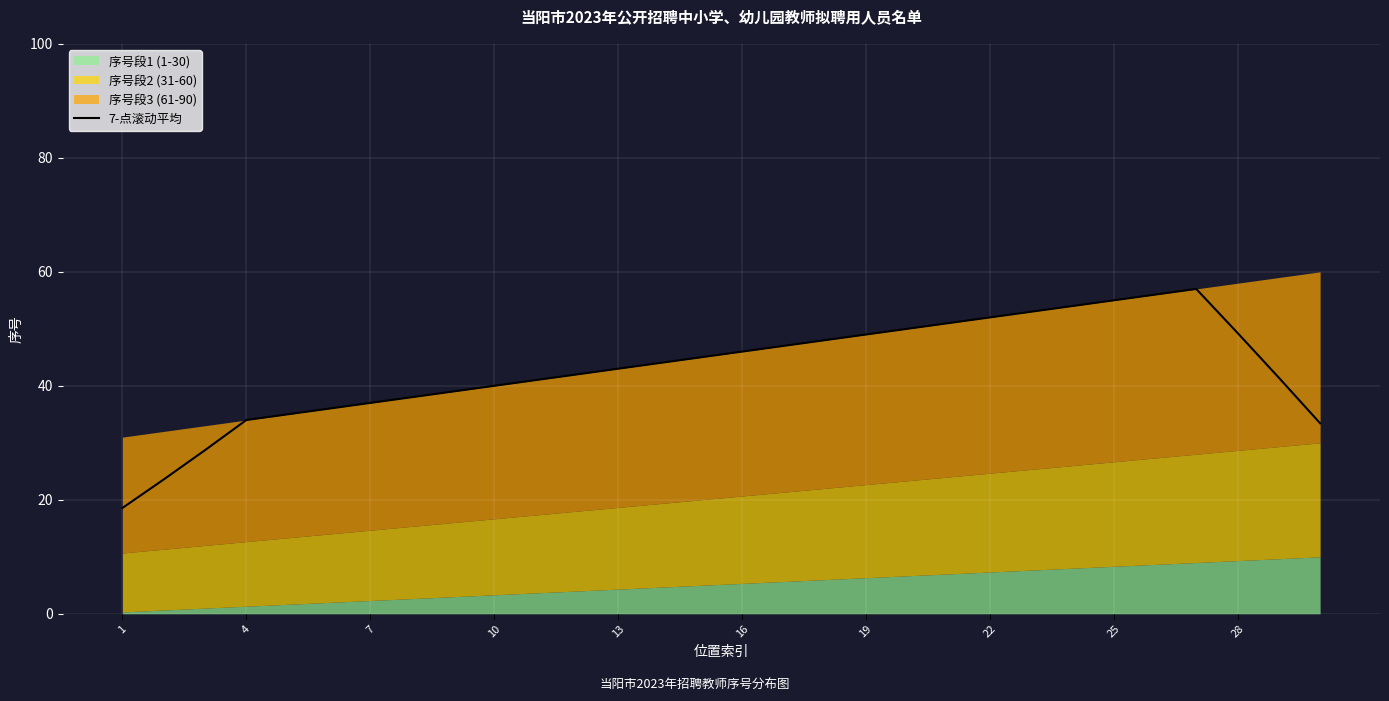

What is the difference between the maximum and minimum values?

38.4